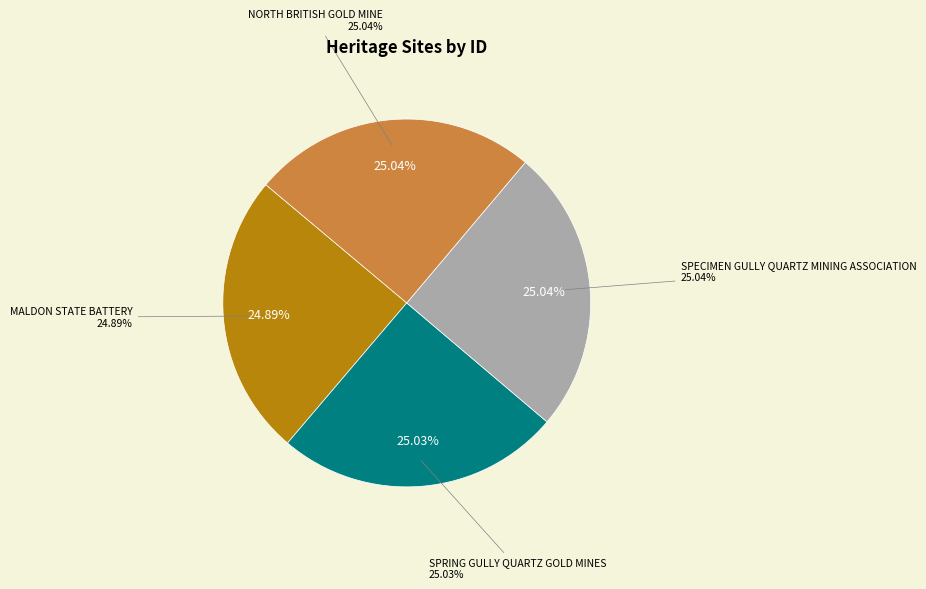

The MALDON STATE BATTERY slice represents 16% of the pie. True or false?

False